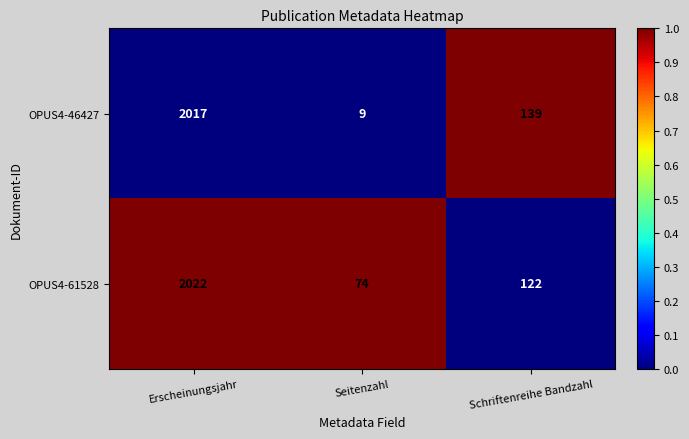

List the series in order of their overall mean, highest first.

OPUS4-61528, OPUS4-46427